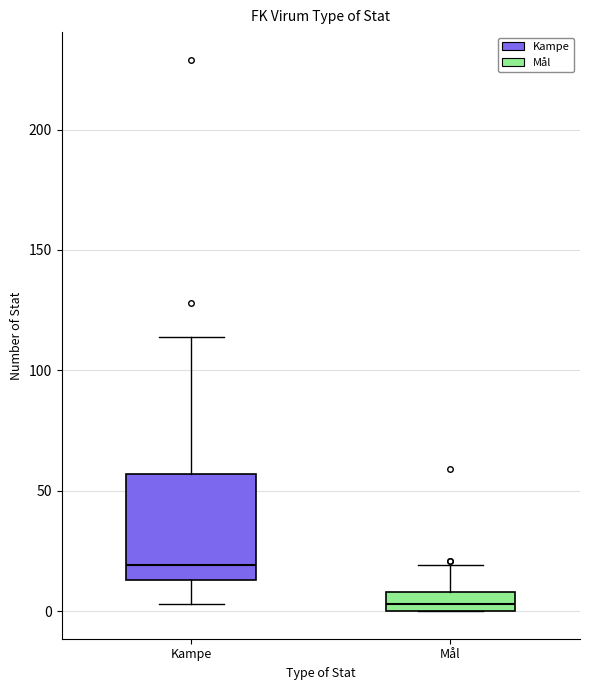

Comparing the boxes themselves (not the whiskers), which one is the tallest?

Kampe